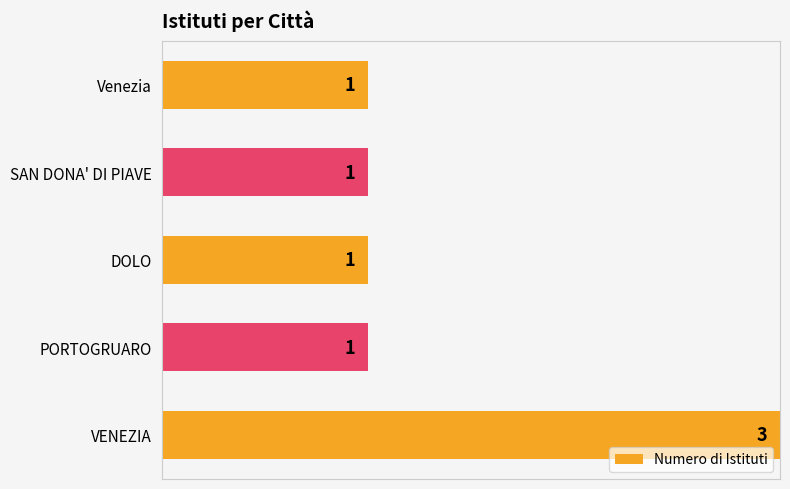

The value at DOLO is 0.5. True or false?

False